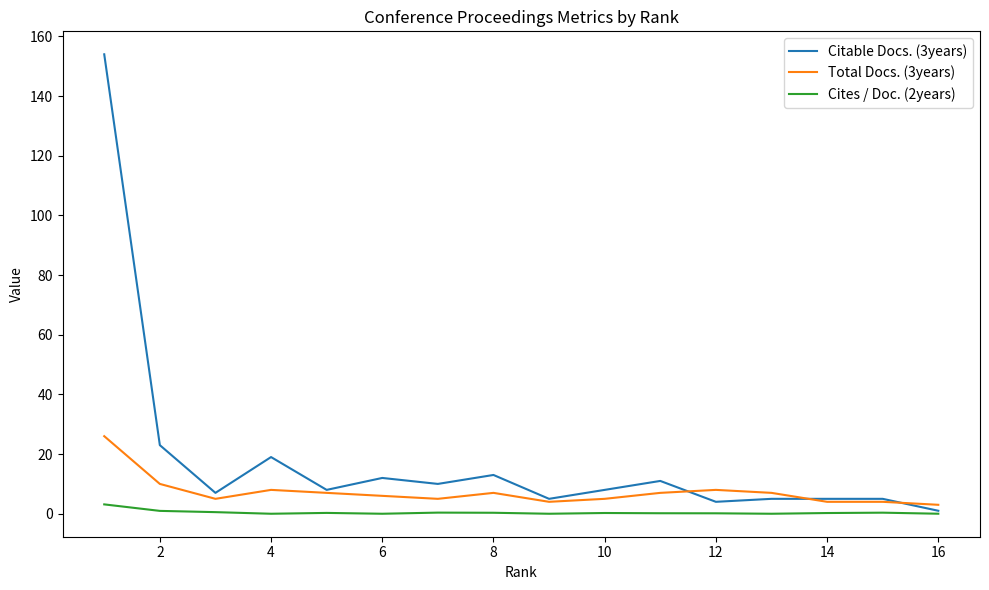

Which series has the largest range (max minus min)?

Citable Docs. (3years)